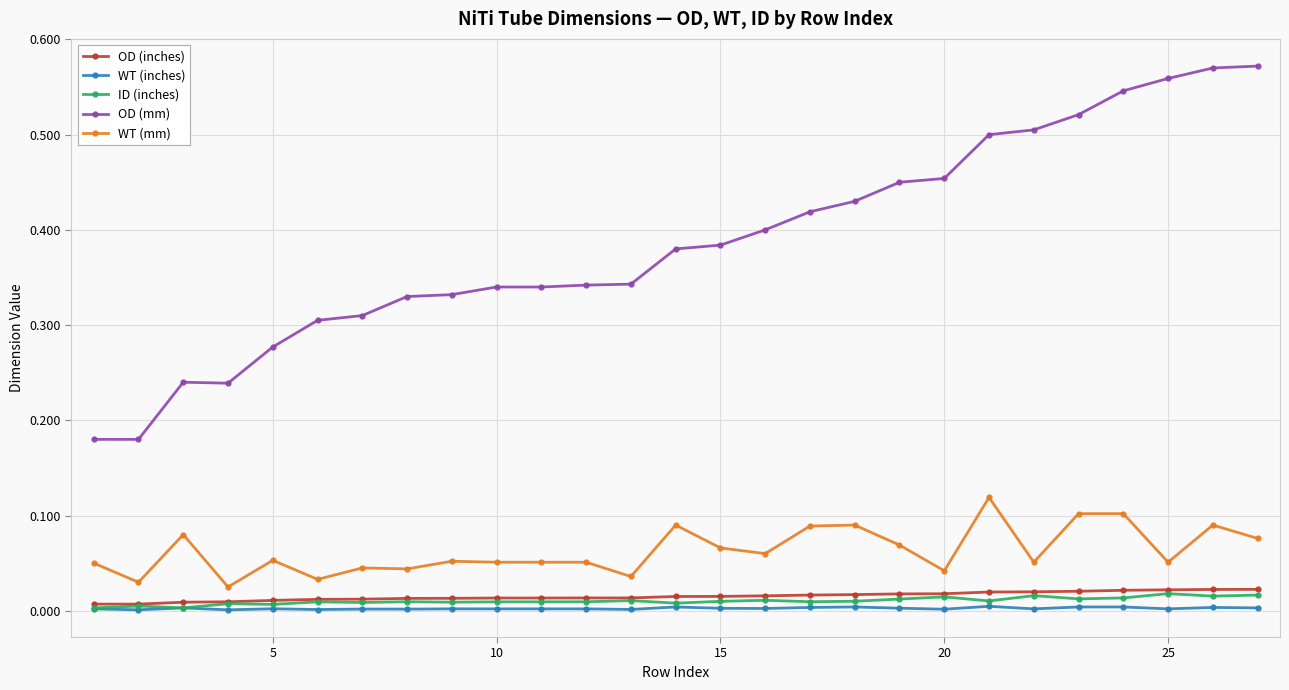

True or false: WT (mm) has more than 2 points higher than both neighbors.

True